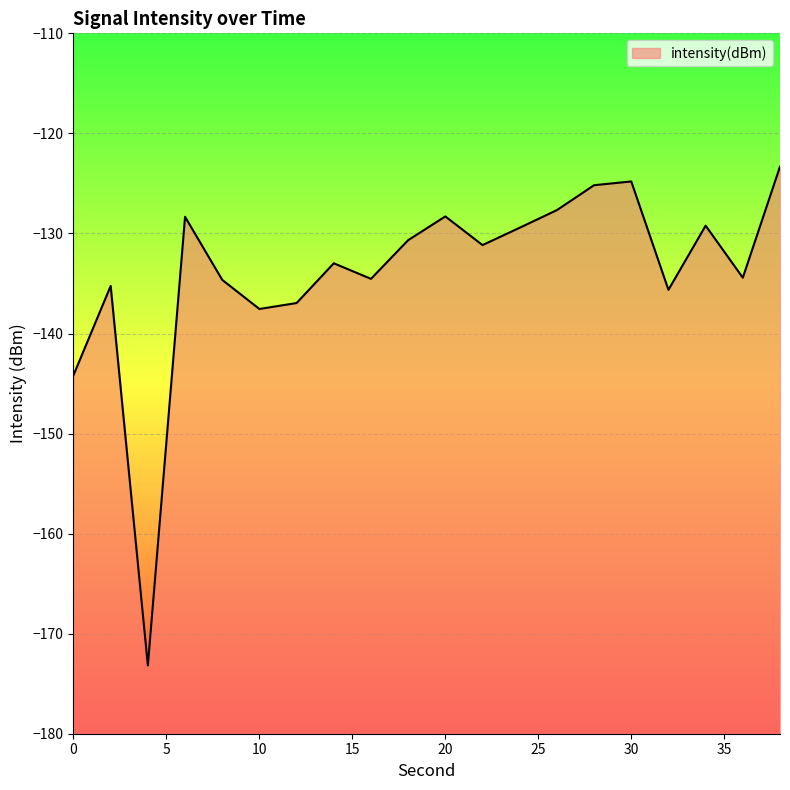

Rank the categories by value from lowest to highest.

4, 0, 10, 12, 32, 2, 8, 16, 36, 14, 22, 18, 24, 34, 6, 20, 26, 28, 30, 38